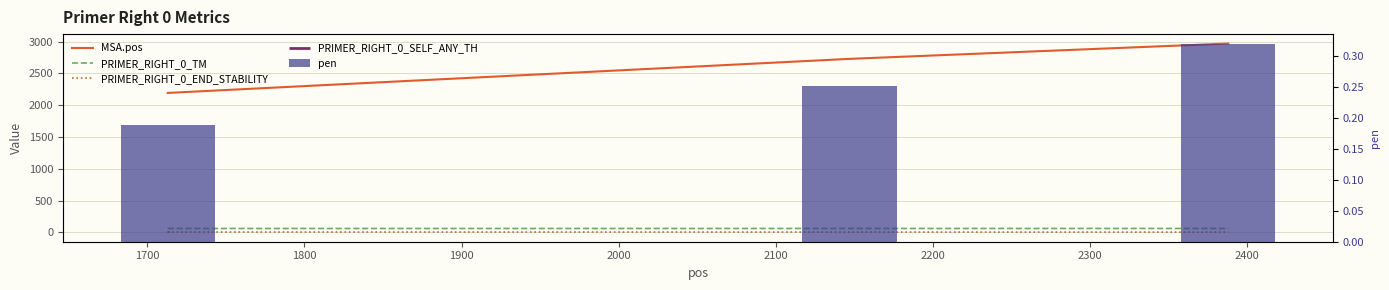

What is the greatest value displayed?

2970.0